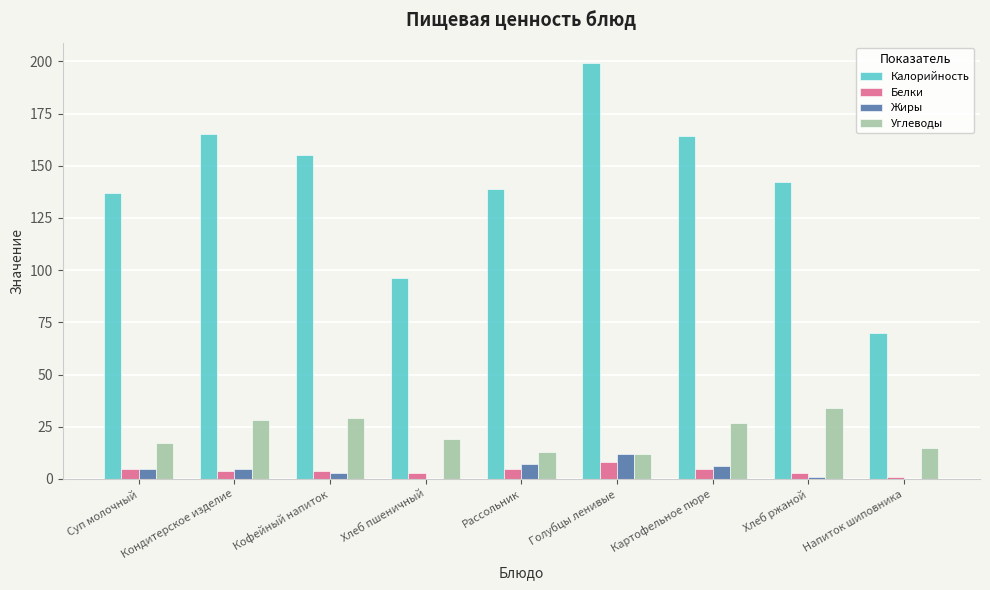

How many series are shown in this chart?

4